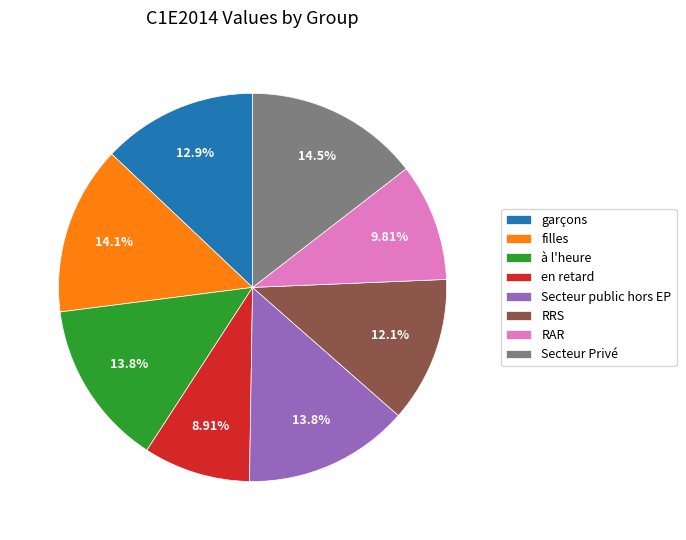

Is garçons the majority of the pie?

No